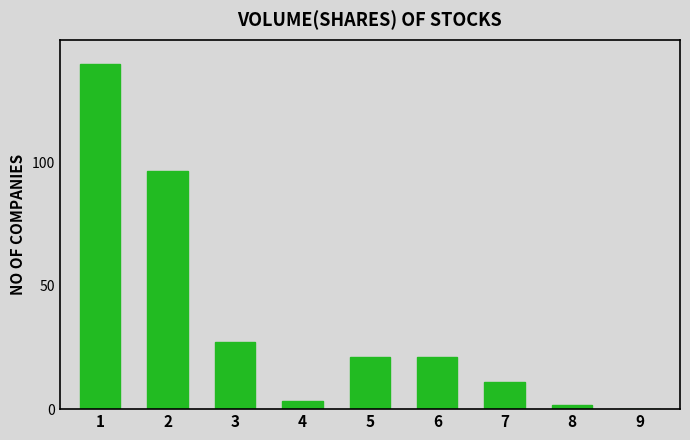

The chart shows a value of 140.0 at 1. True or false?

True